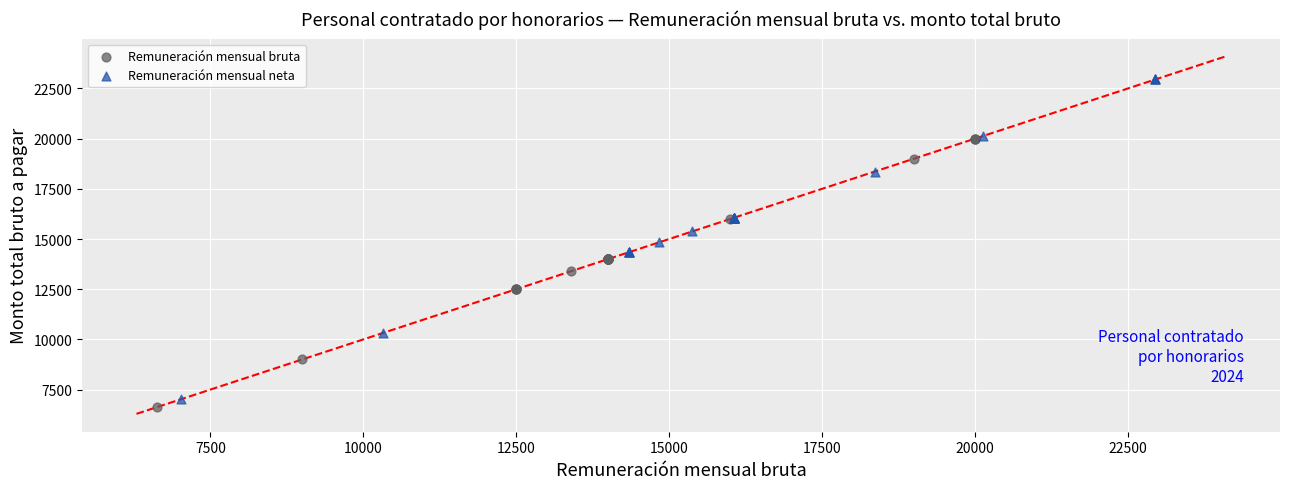

Which series has the largest Y range (max minus min)?

Remuneración mensual neta